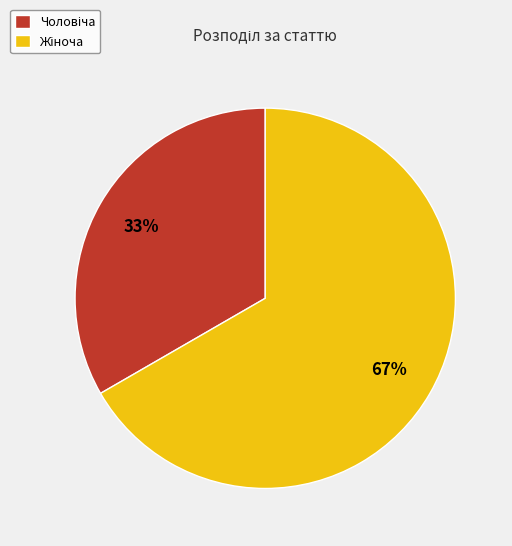

Rank the categories by value from highest to lowest.

Жіноча, Чоловіча